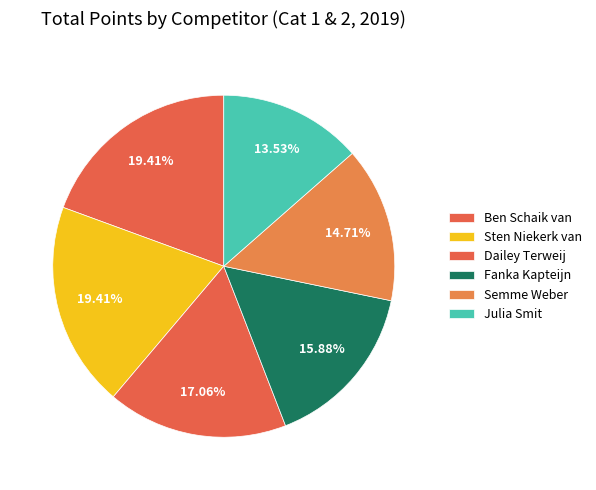

Rank the categories by value from lowest to highest.

Julia Smit, Semme Weber, Fanka Kapteijn, Dailey Terweij, Ben Schaik van, Sten Niekerk van